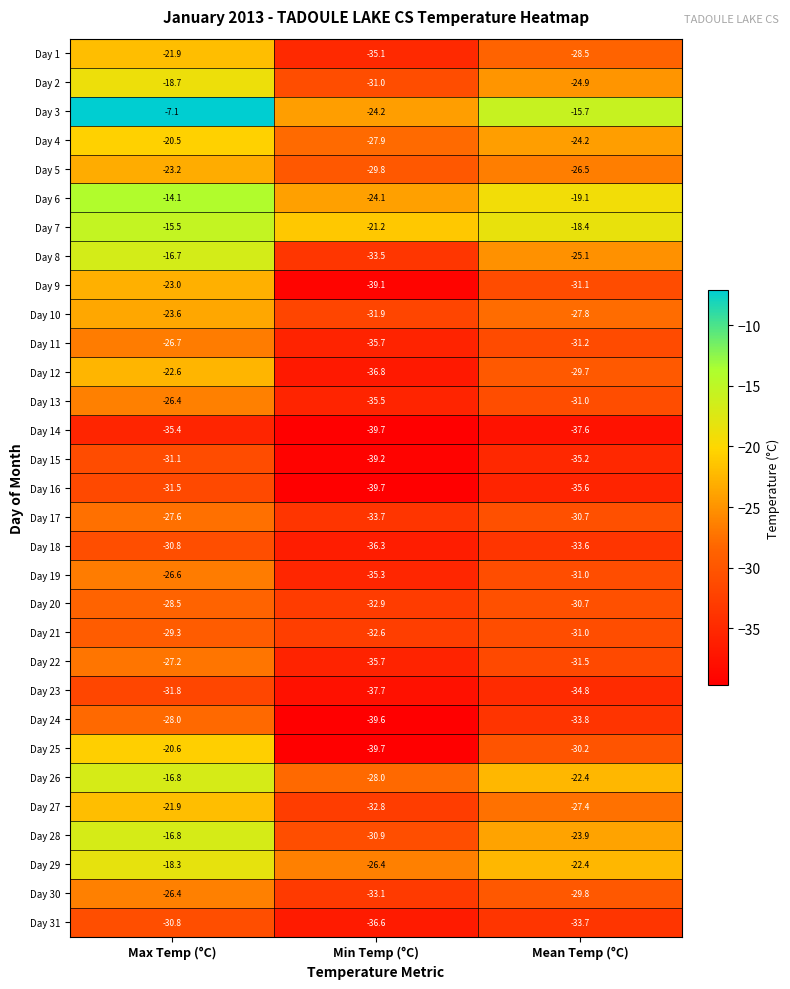

Which label corresponds to the smallest value in the chart?

Min Temp (°C)